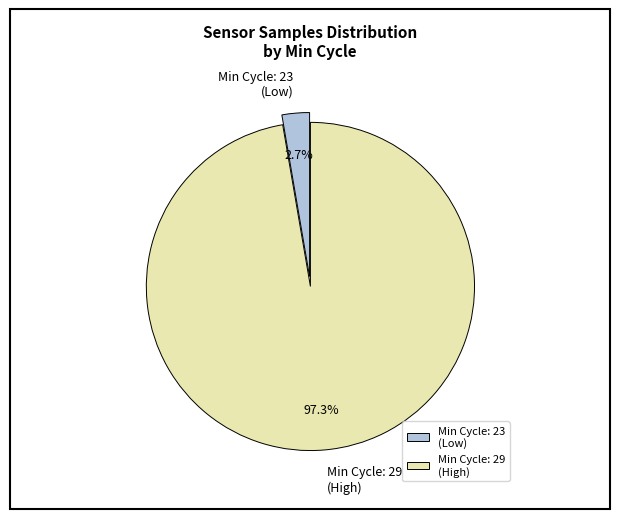

How many segments does this pie chart have?

2